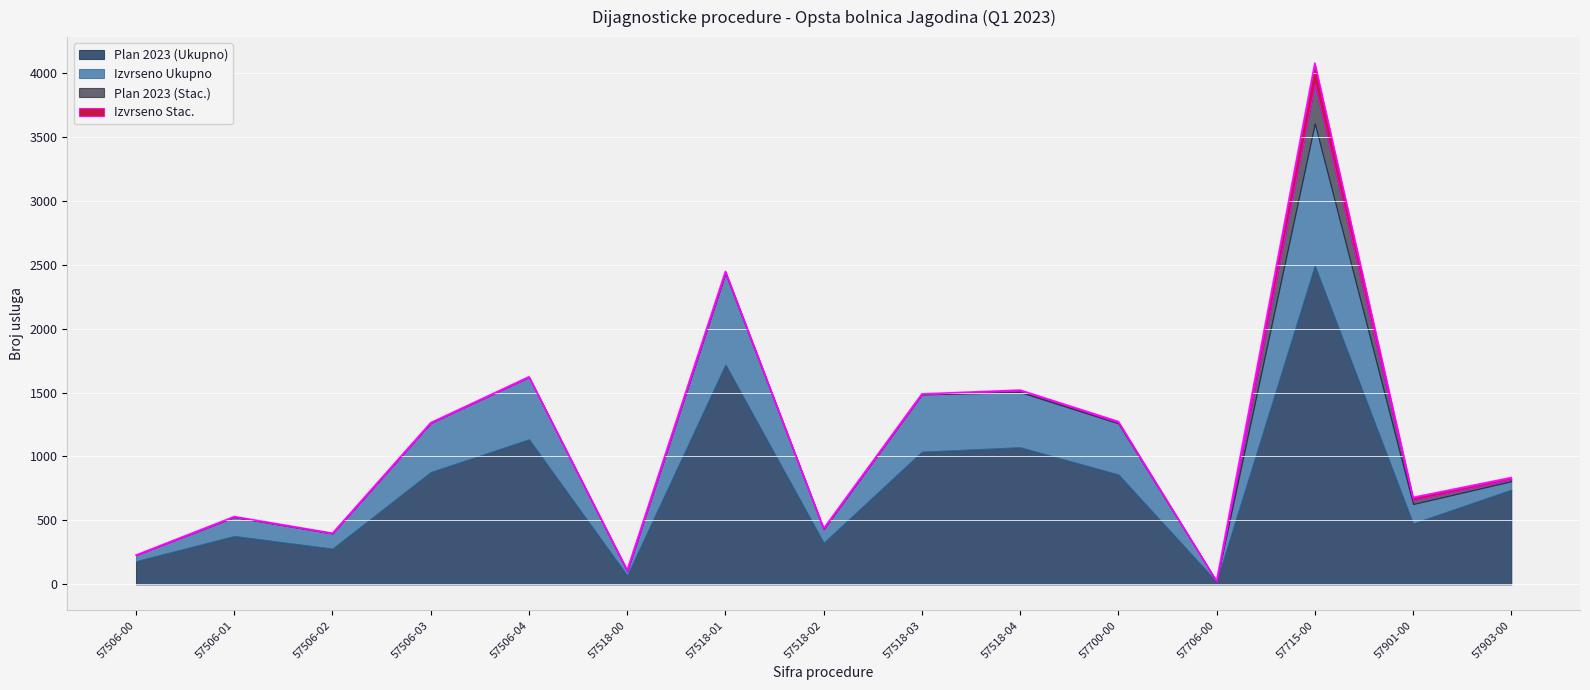

What is the highest value of the Plan 2023 (Stac.) series?

310